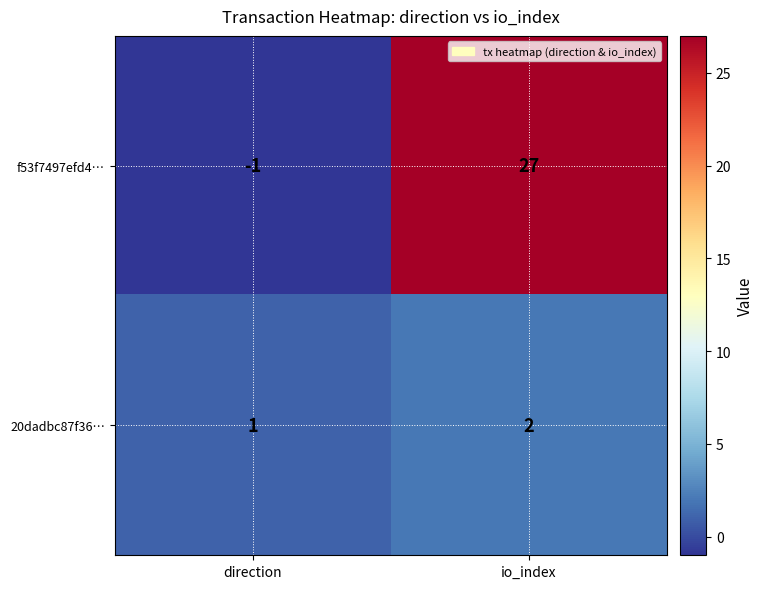

True or false: 20dadbc87f36… has a value of 3 at io_index.

False